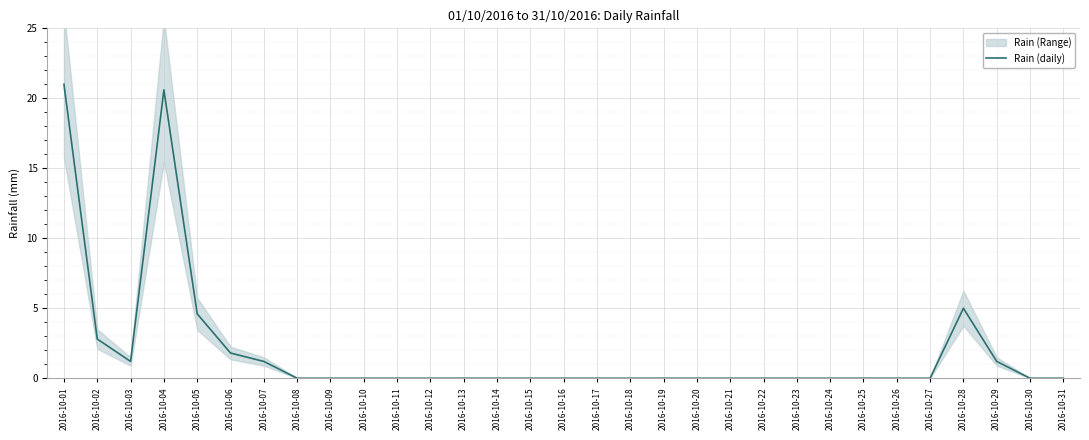

Reading left to right, transcribe all the data shown in this chart.

2016-10-01=21.0	2016-10-02=2.8	2016-10-03=1.2	2016-10-04=20.6	2016-10-05=4.6	2016-10-06=1.8	2016-10-07=1.2	2016-10-08=0.0	2016-10-09=0.0	2016-10-10=0.0	2016-10-11=0.0	2016-10-12=0.0	2016-10-13=0.0	2016-10-14=0.0	2016-10-15=0.0	2016-10-16=0.0	2016-10-17=0.0	2016-10-18=0.0	2016-10-19=0.0	2016-10-20=0.0	2016-10-21=0.0	2016-10-22=0.0	2016-10-23=0.0	2016-10-24=0.0	2016-10-25=0.0	2016-10-26=0.0	2016-10-27=0.0	2016-10-28=5.0	2016-10-29=1.2	2016-10-30=0.0	2016-10-31=0.0